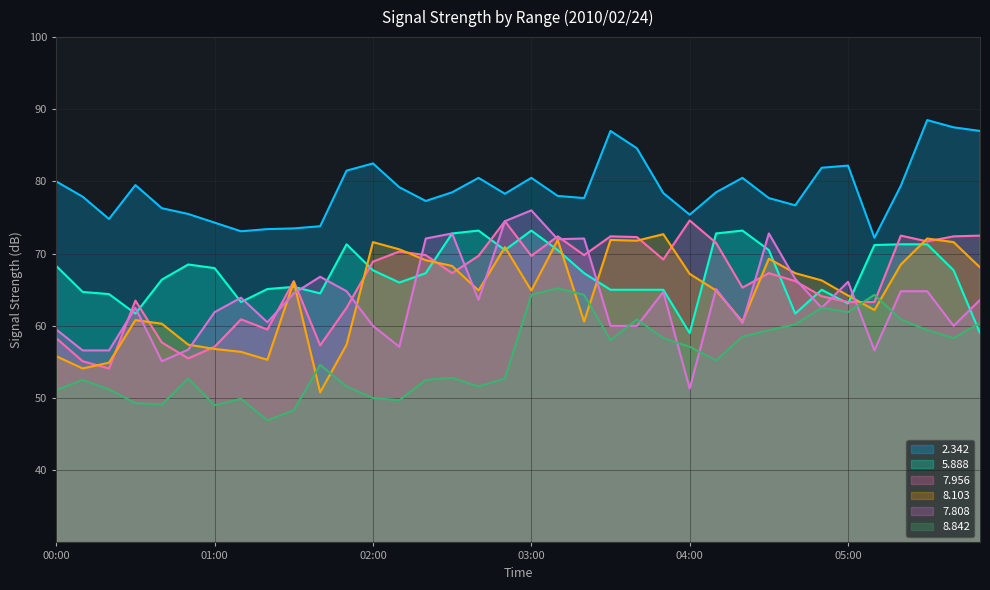

What is the label of the 28th point from the right?

01:20